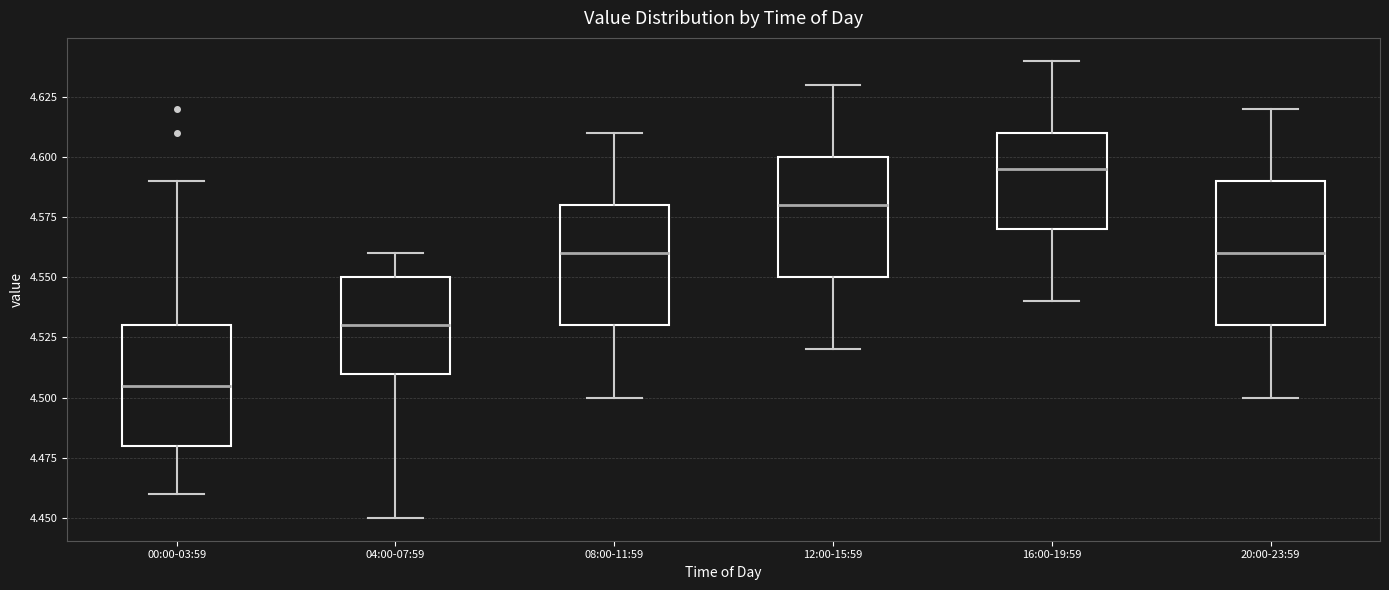

Comparing the boxes themselves (not the whiskers), which one is the tallest?

20:00-23:59